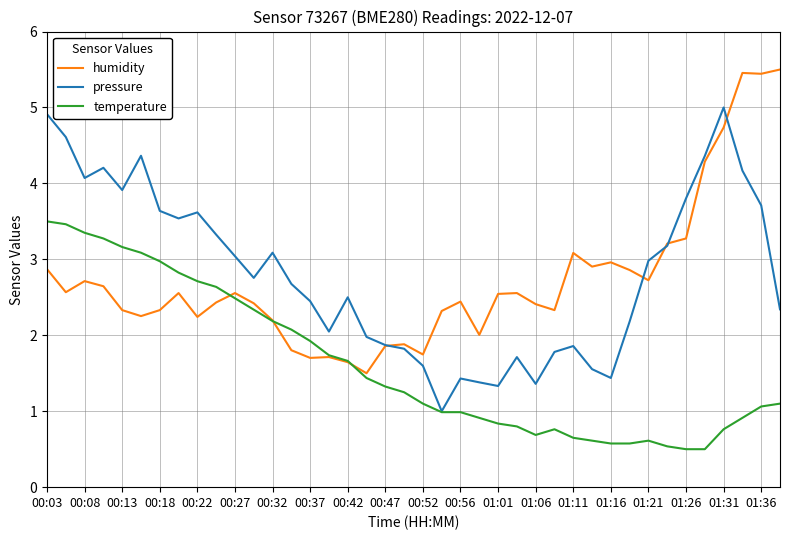

Rank the series by their maximum value, from lowest to highest.

temperature, pressure, humidity